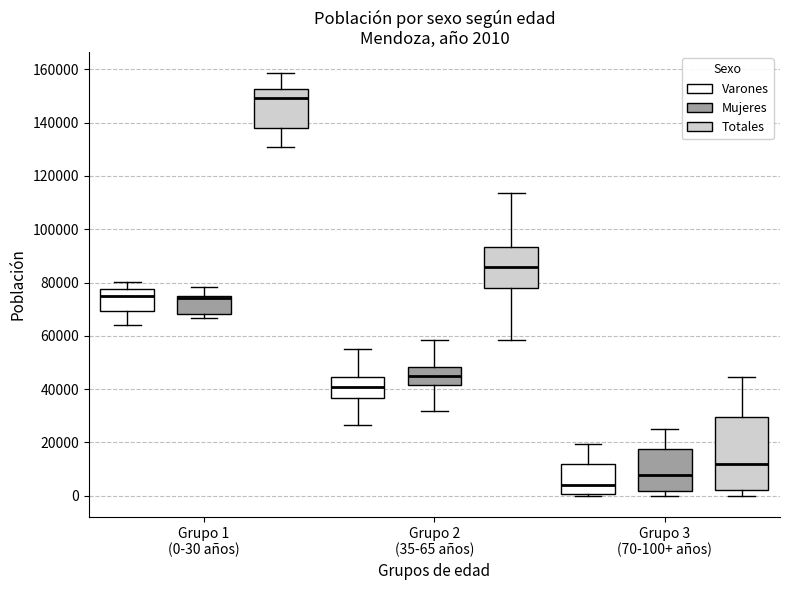

Which box has the lowest median line?

Grupo 3 (70-100+ años) (Varones)